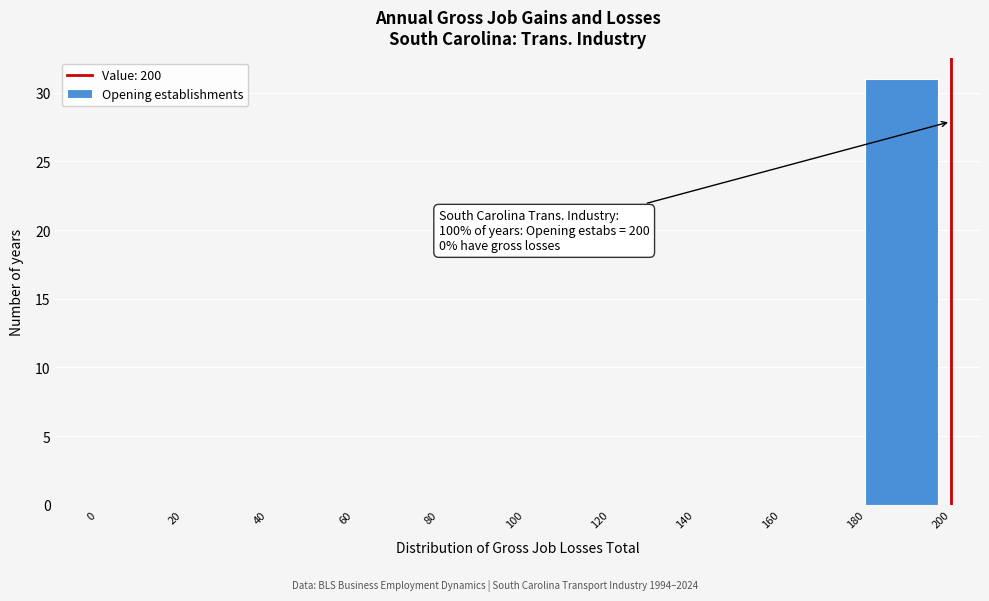

Over which range of the x-axis is the bar tallest?

180 to 200